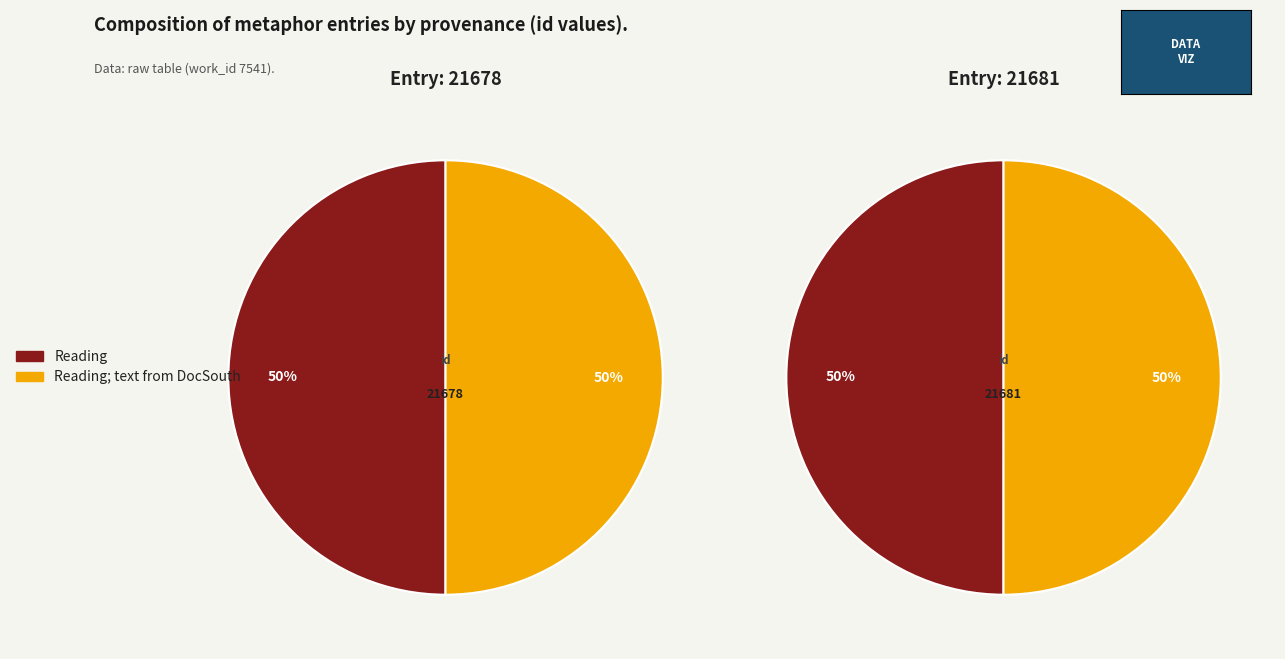

Which category has the smallest portion of the pie?

Reading